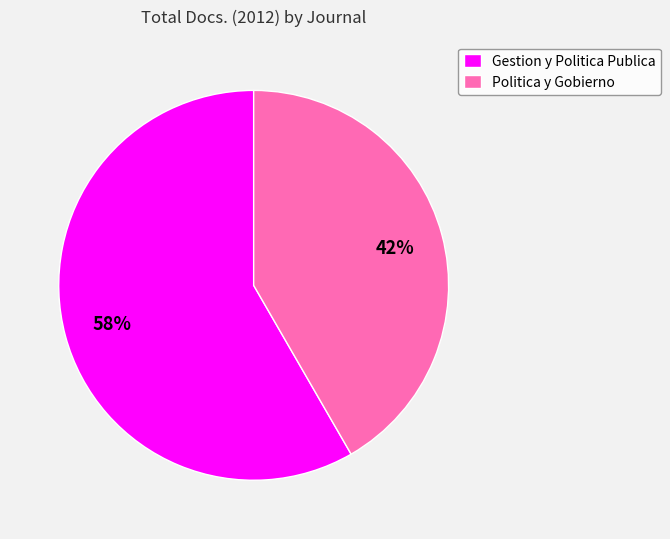

To the nearest percent, what percentage of the pie is Politica y Gobierno?

42%